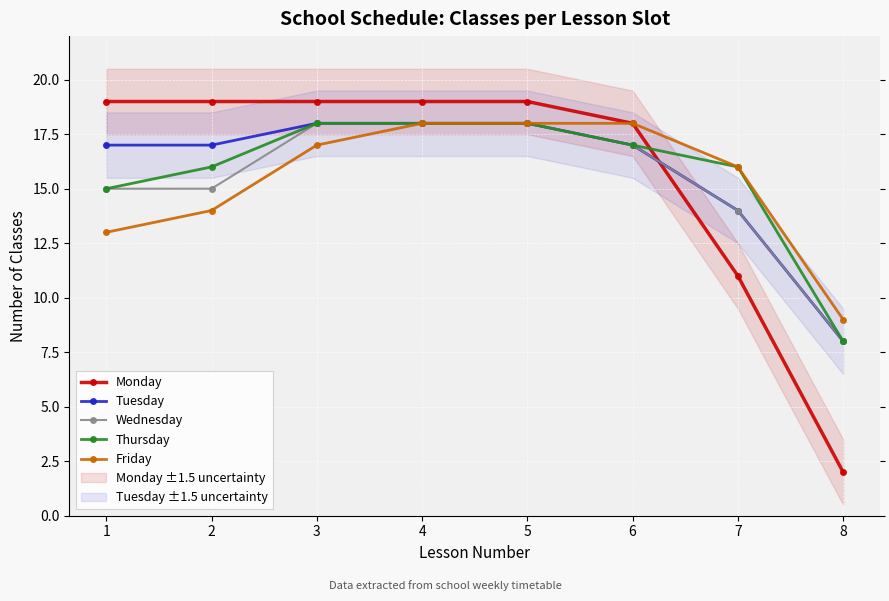

True or false: Wednesday and Friday intersect in this chart.

False